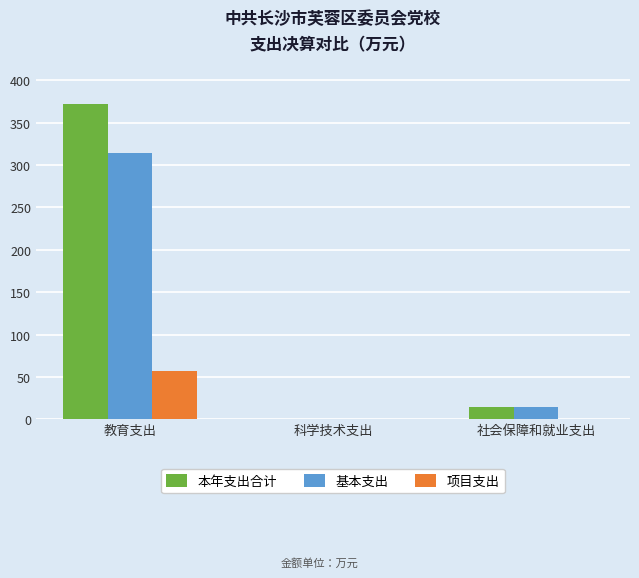

What is the difference between the 基本支出 values at 社会保障和就业支出 and 科学技术支出?

14.0